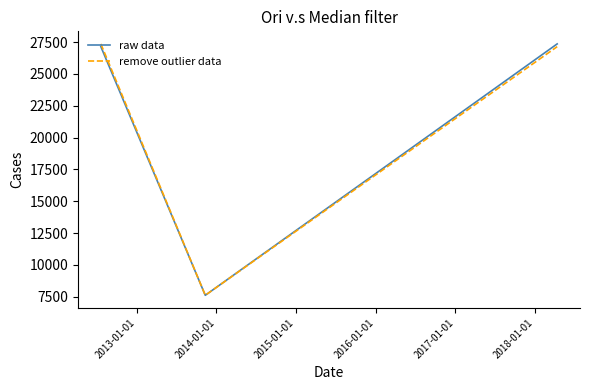

How many lines are shown in the chart?

2